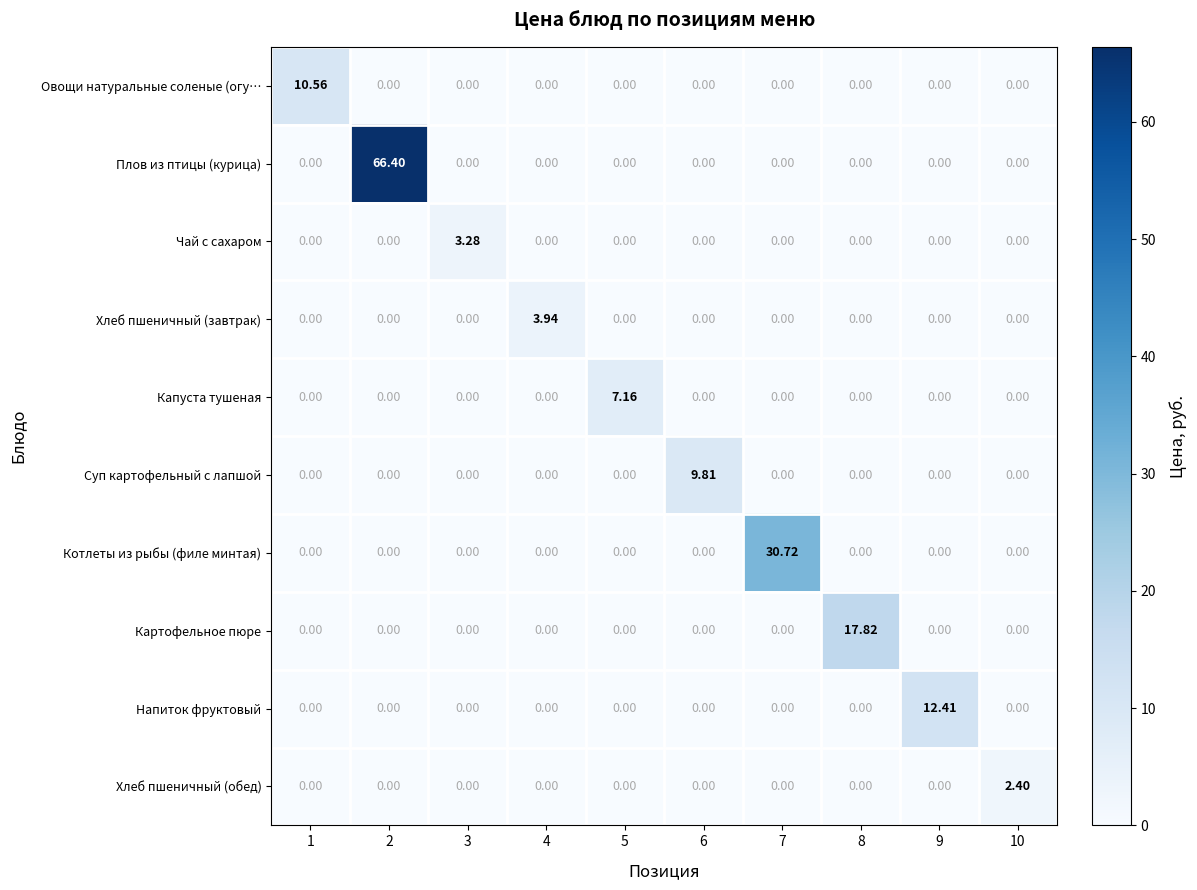

Is the value of Суп картофельный с лапшой at 8 greater than the value of Котлеты из рыбы (филе минтая) at 7?

No